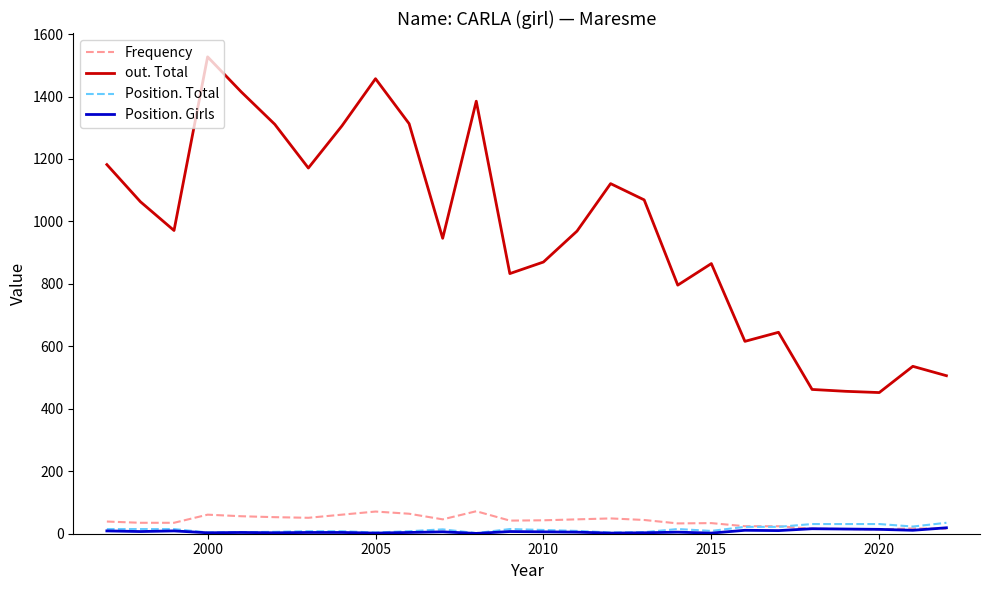

Which series has the largest total across all categories?

out. Total